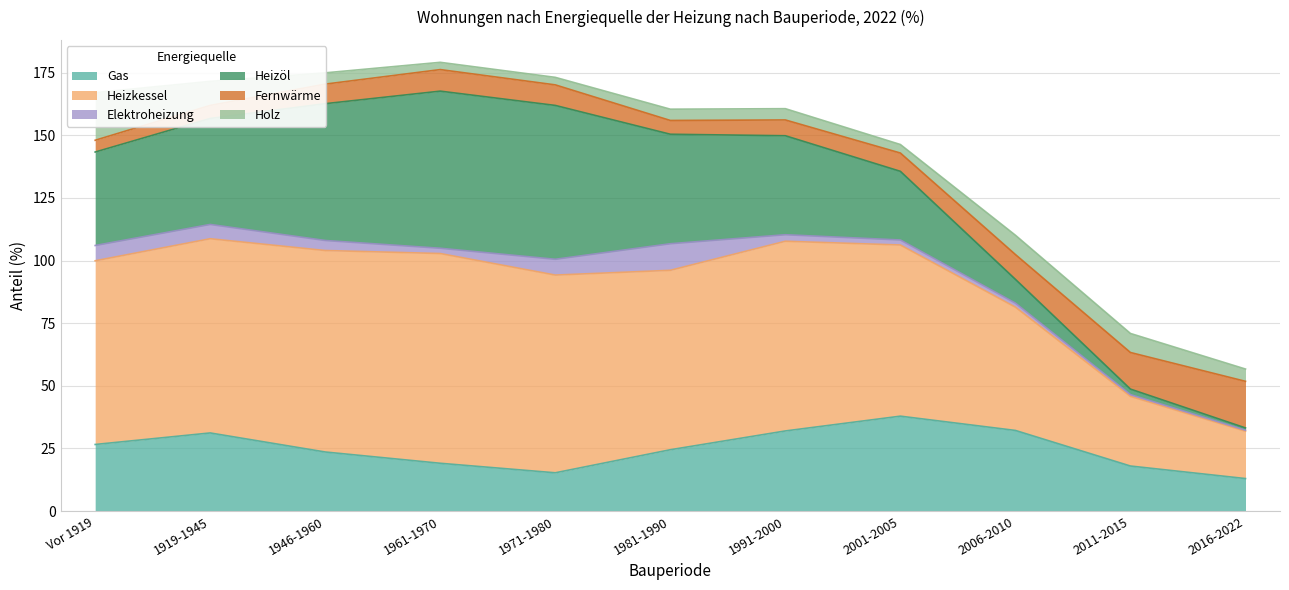

At which label does Heizkessel first exceed 73?

Vor 1919